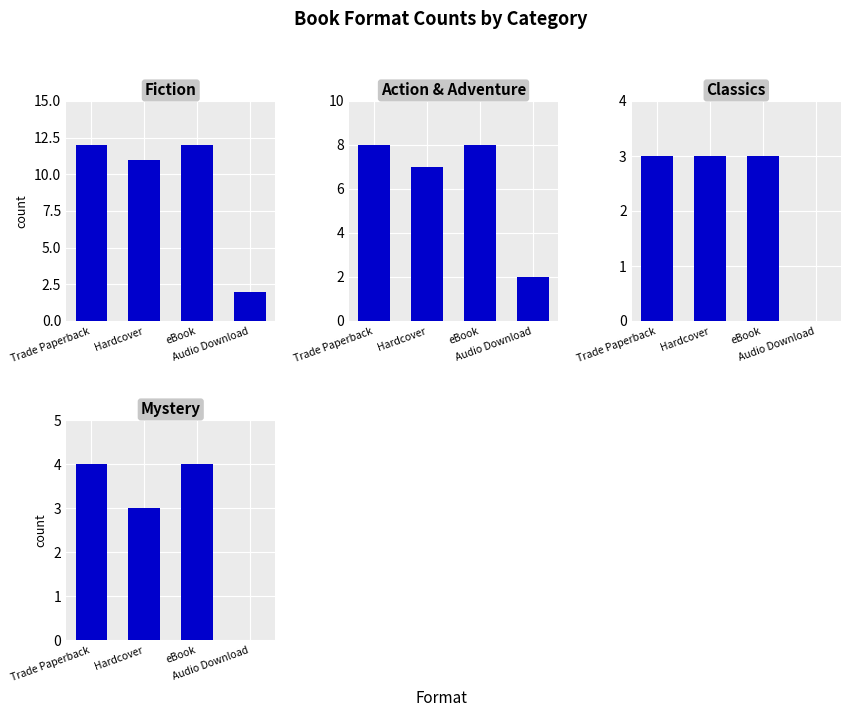

How many distinct data groups are displayed?

4